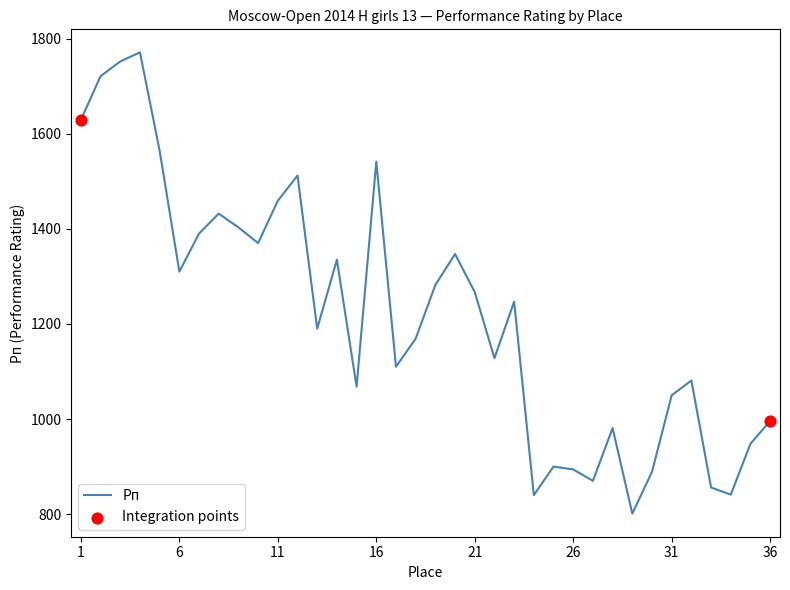

What is the minimum value shown in the chart?

801